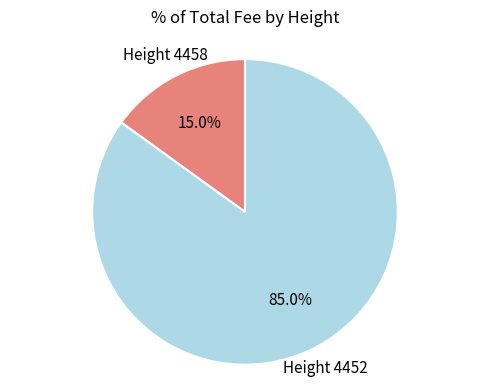

How many slices are in this pie chart?

2